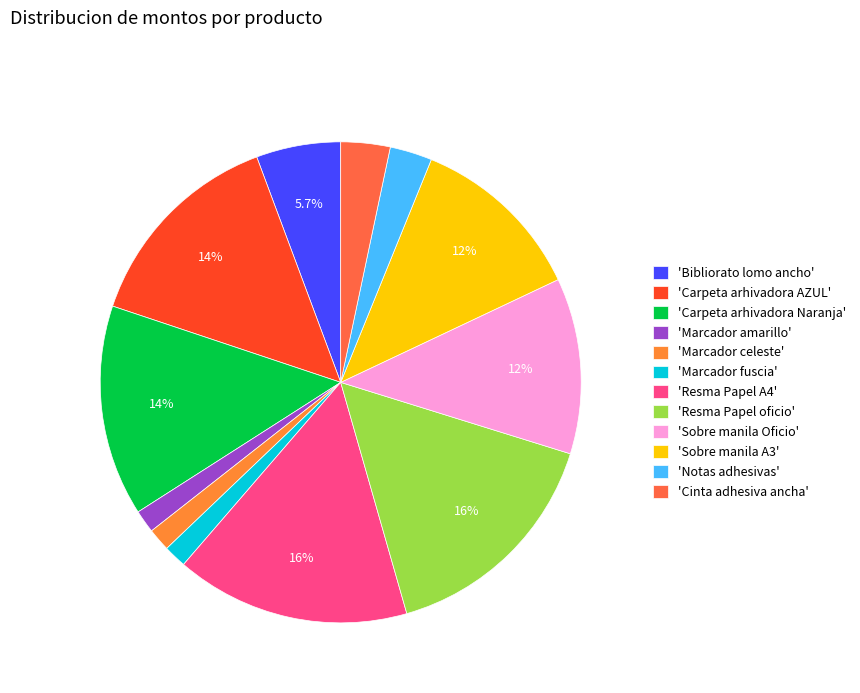

Rank the categories by value from highest to lowest.

Resma Papel A4, Resma Papel oficio, Carpeta arhivadora AZUL, Carpeta arhivadora Naranja, Sobre manila Oficio, Sobre manila A3, Bibliorato lomo ancho, Cinta adhesiva ancha, Notas adhesivas, Marcador amarillo, Marcador celeste, Marcador fuscia